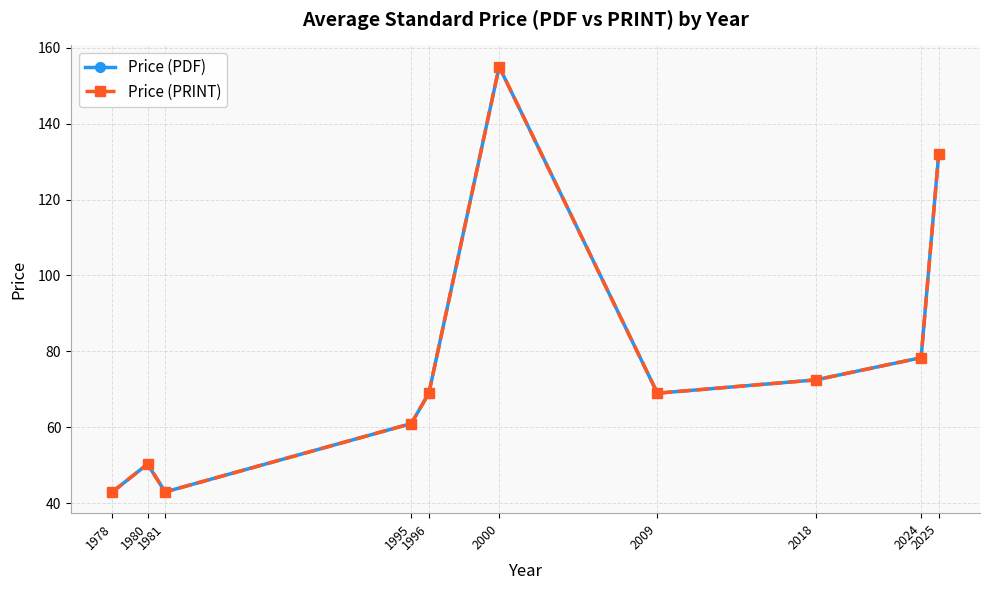

Between 2009 and 2025, which is larger?

2025